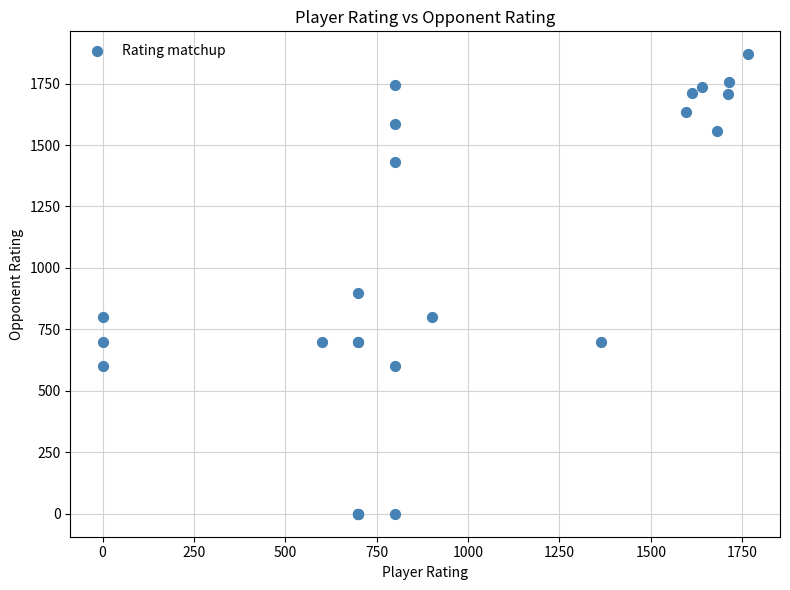

What Y value in the scatter plot is closest to 934?

900